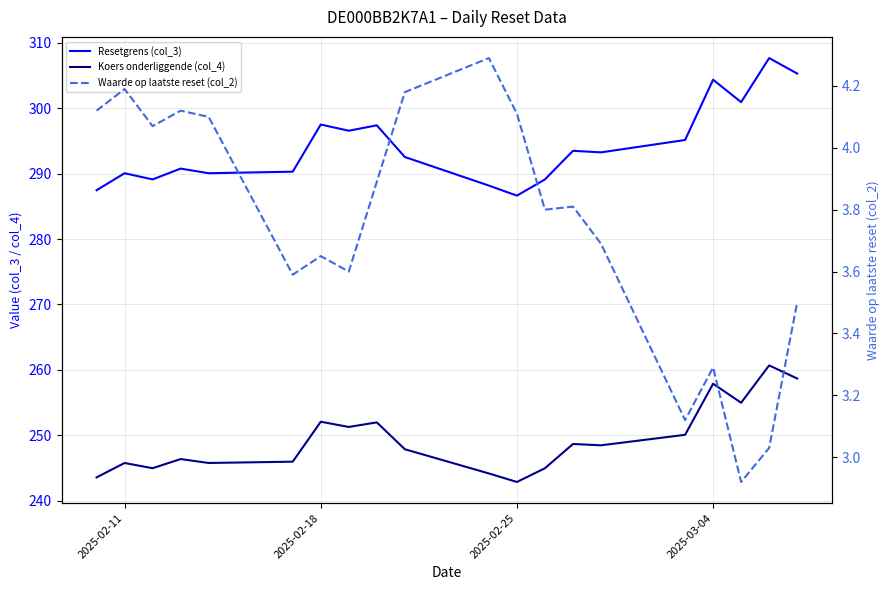

True or false: Koers onderliggende (col_4) has a value of 112.5 at 13.

False